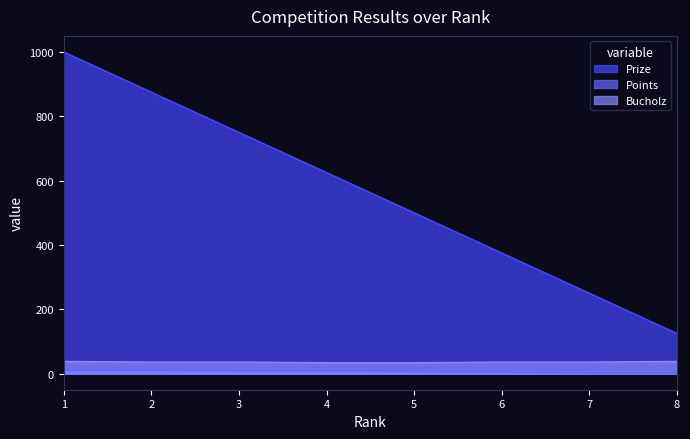

What is the approximate value of Prize at 5, to the nearest 50?

500